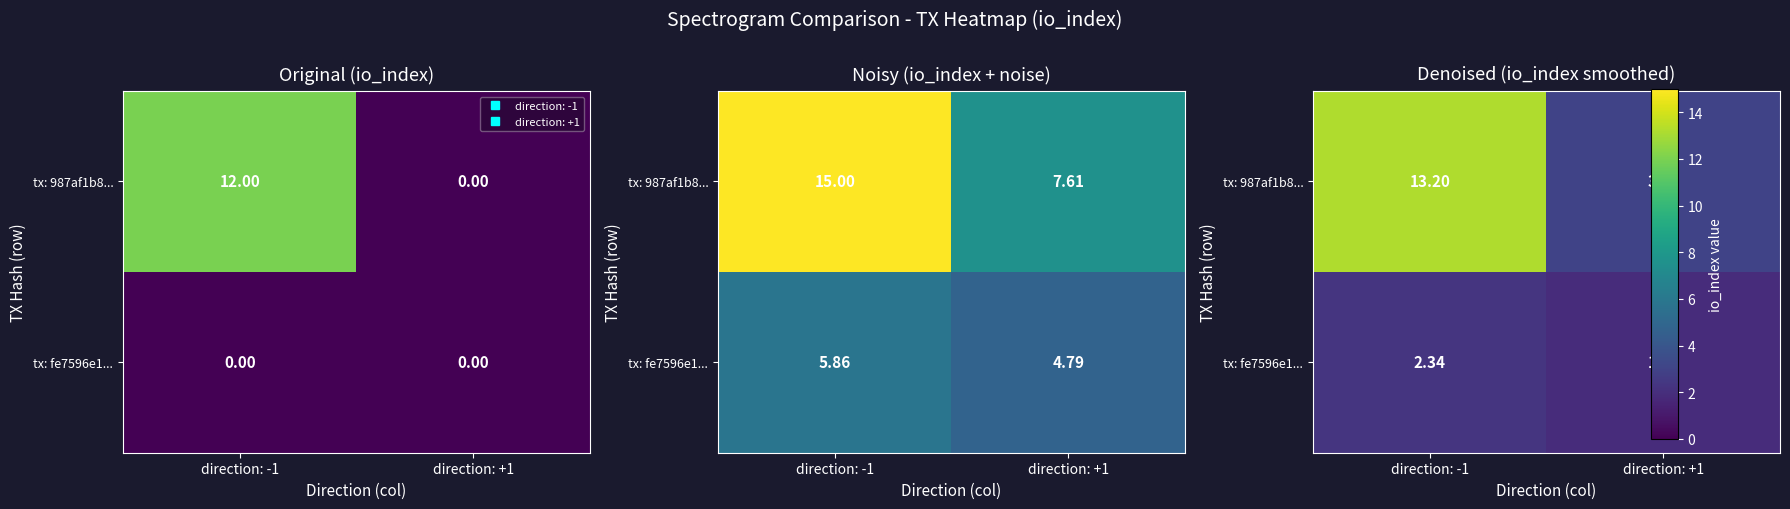

Which label corresponds to the largest value in the chart?

direction: -1